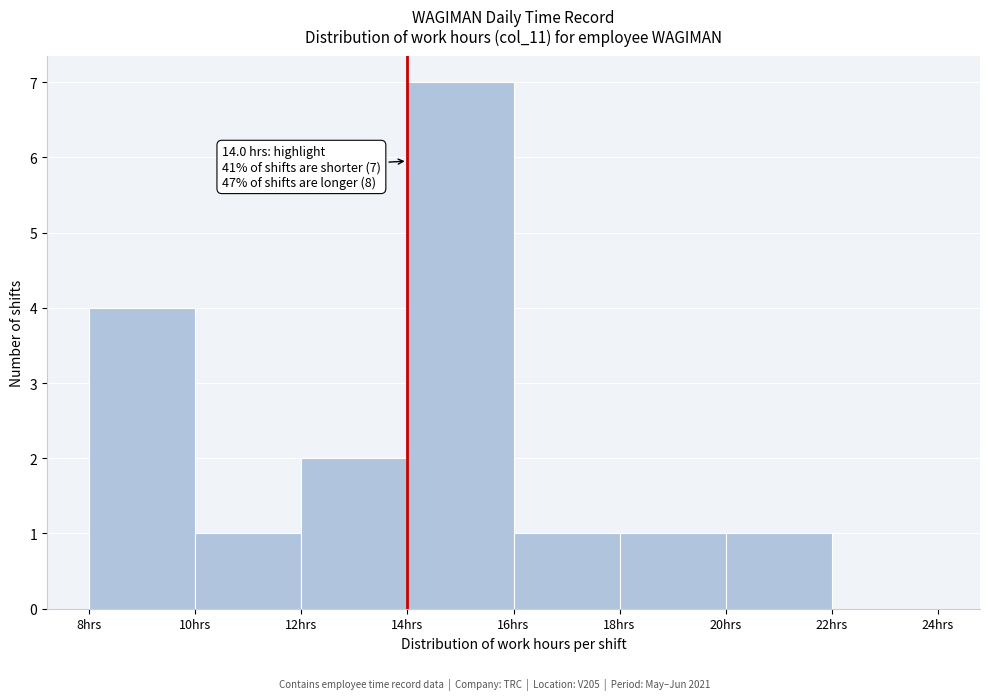

Over which range of the x-axis is the bar tallest?

14 to 16